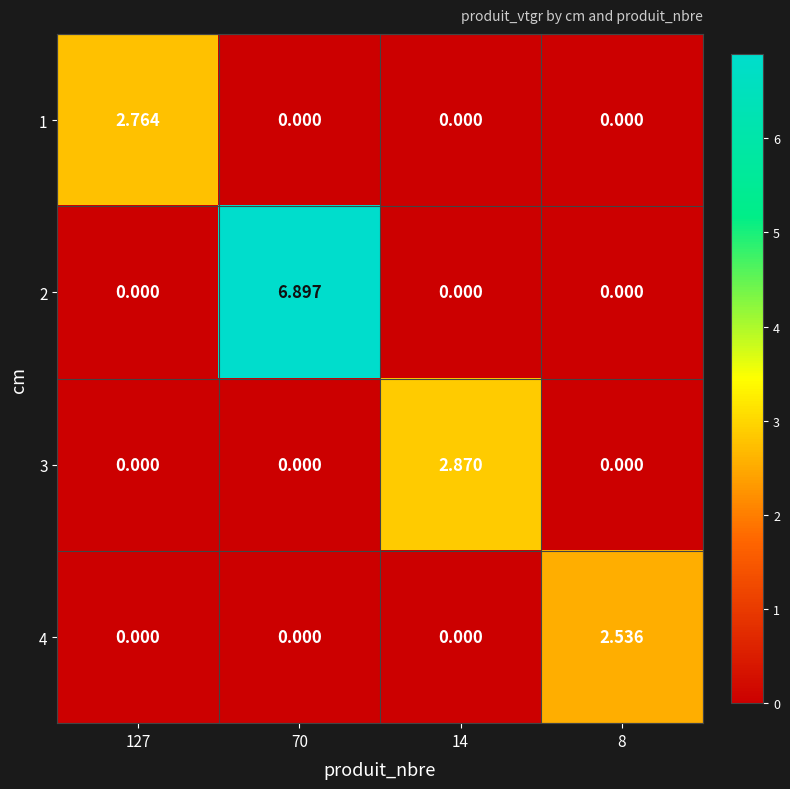

Reading left to right, extract all data points from this chart.

1: 127=2.8	70=0.0	14=0.0	8=0.0
2: 127=0.0	70=6.9	14=0.0	8=0.0
3: 127=0.0	70=0.0	14=2.9	8=0.0
4: 127=0.0	70=0.0	14=0.0	8=2.5